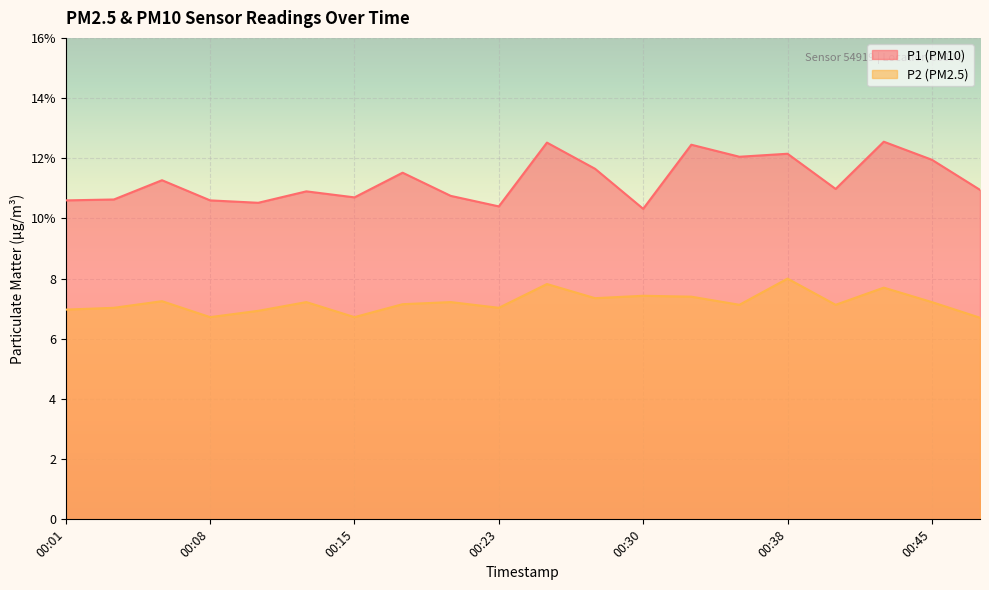

List the series in order of their peak value, lowest first.

P2 (PM2.5), P1 (PM10)